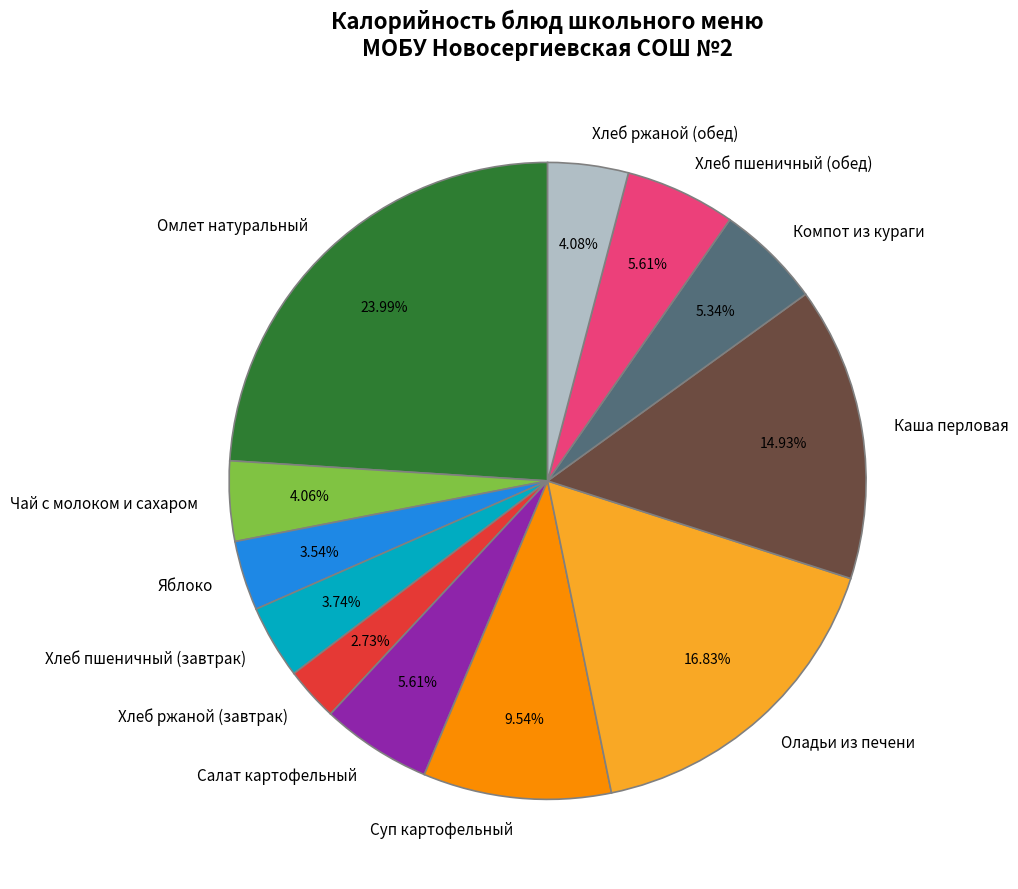

To the nearest percent, what is the difference between the largest and smallest slice percentages?

21%